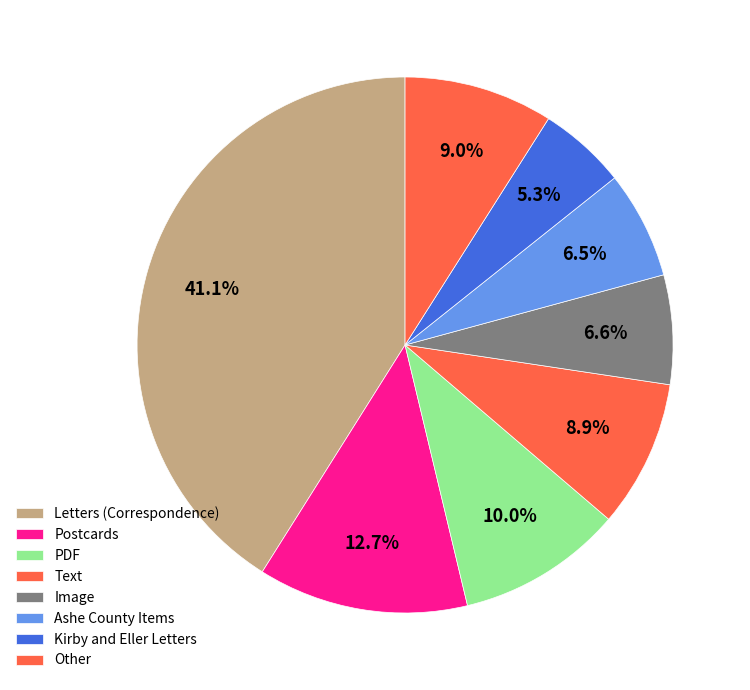

To the nearest percent, what is the average slice percentage?

12%